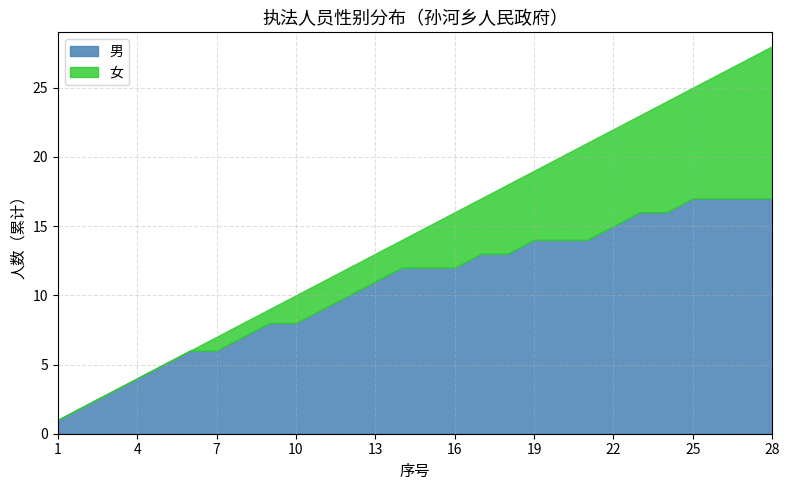

Is it true that 男 equals 8 at 10?

True